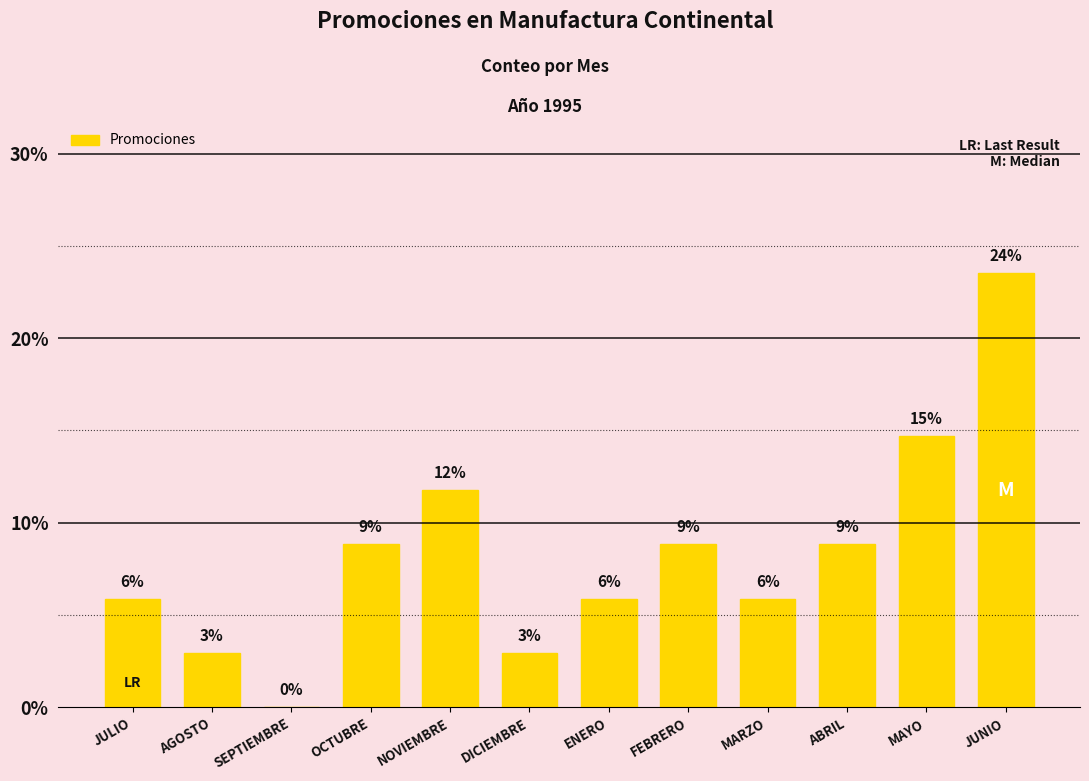

True or false: the data shows 0.1 at MARZO.

True